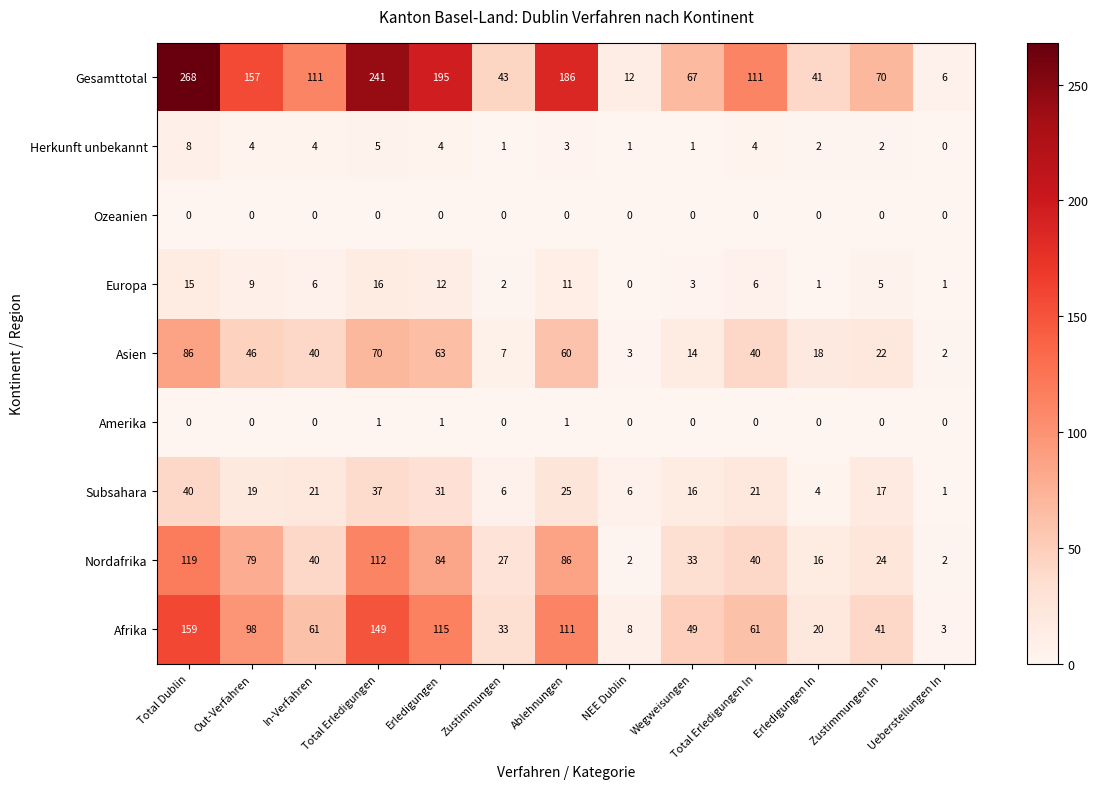

What is the difference between the maximum and minimum values in the Subsahara series?

39